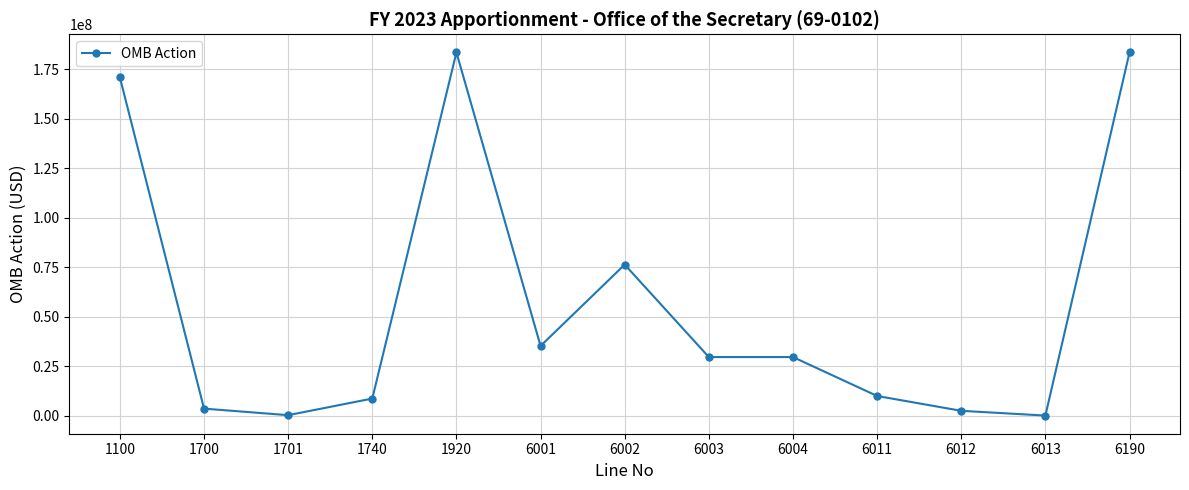

How many lines are shown in the chart?

1